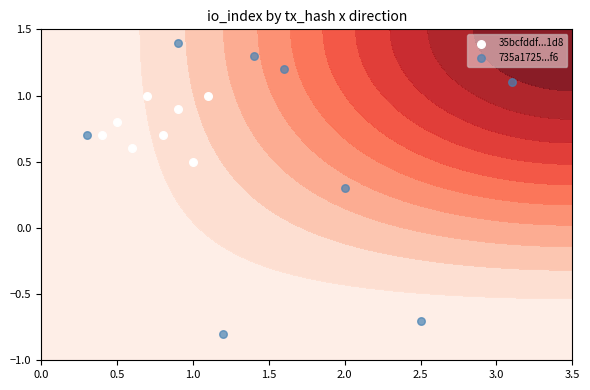

The 735a1725...f6 series shows 2.5 at 3.5. True or false?

False